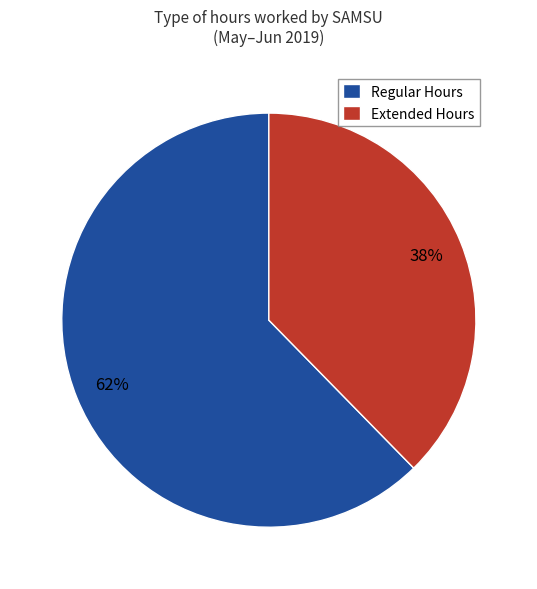

Is there a majority slice in this chart?

Yes